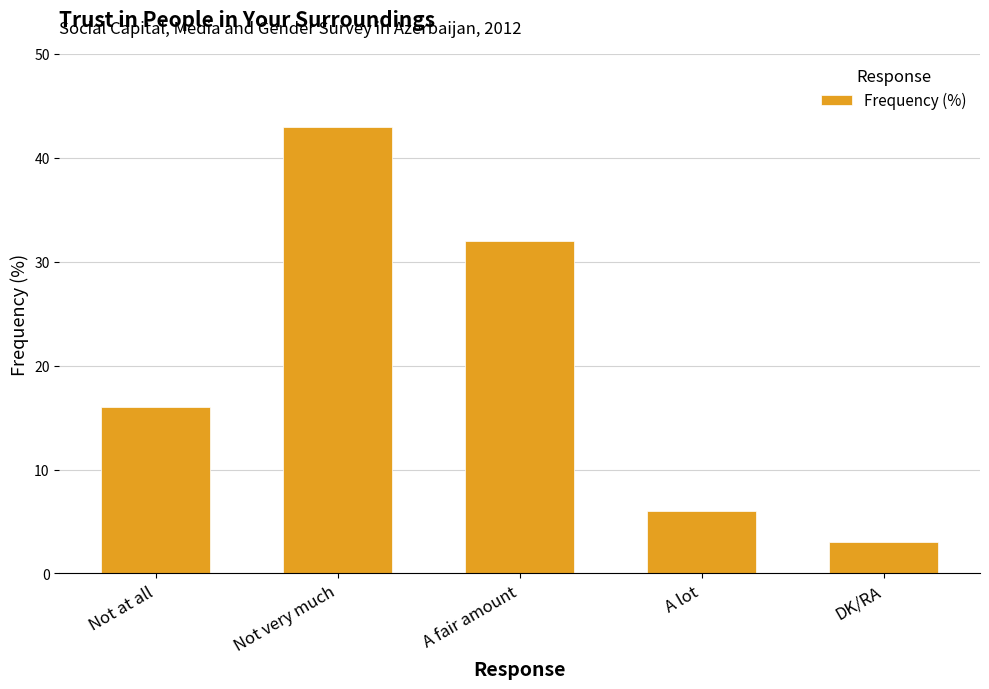

Reading left to right, transcribe all the data shown in this chart.

16	43	32	6	3